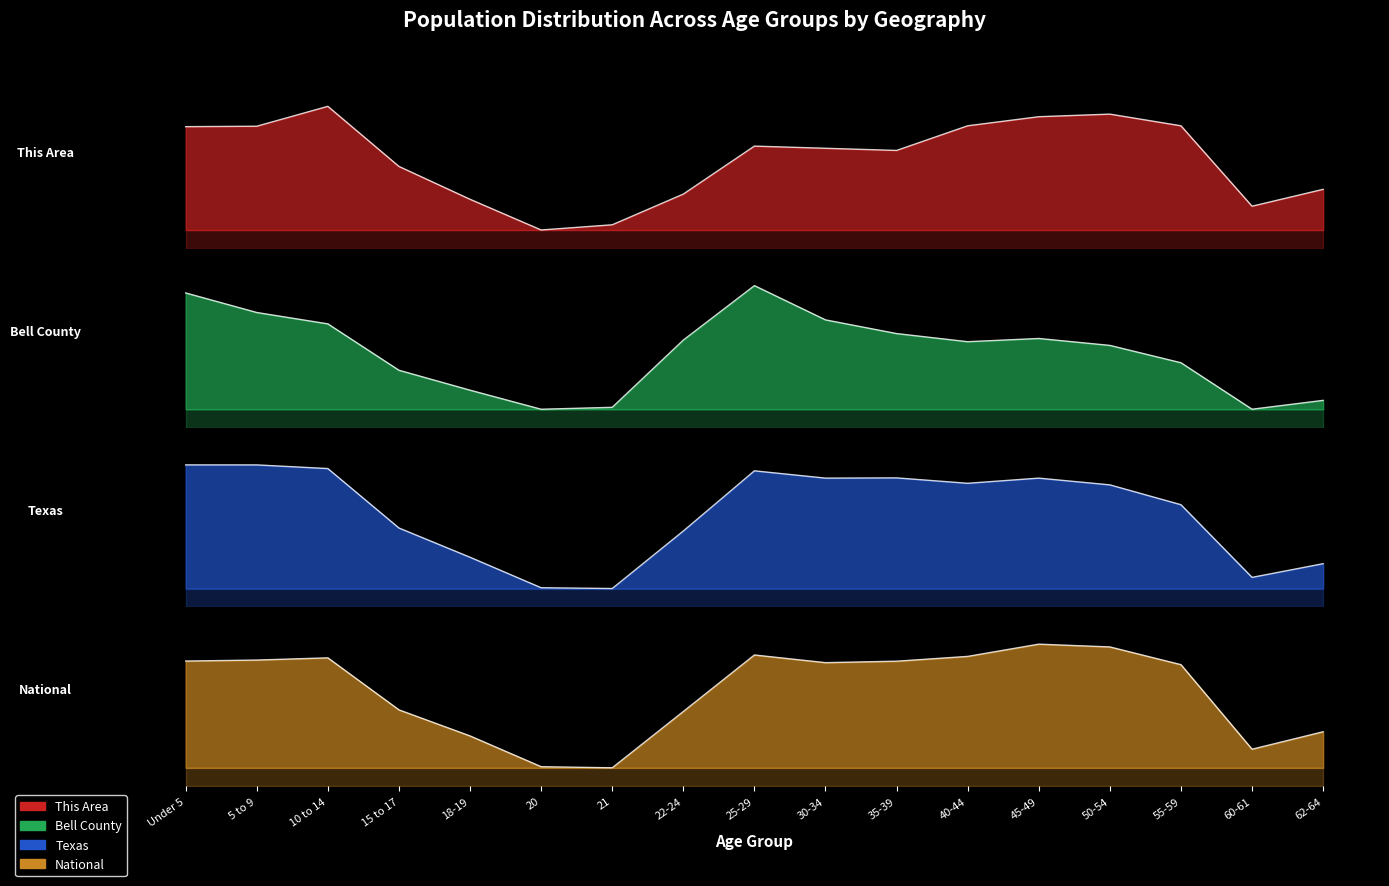

Which series ends up on top after the final intersection of National and Texas?

National